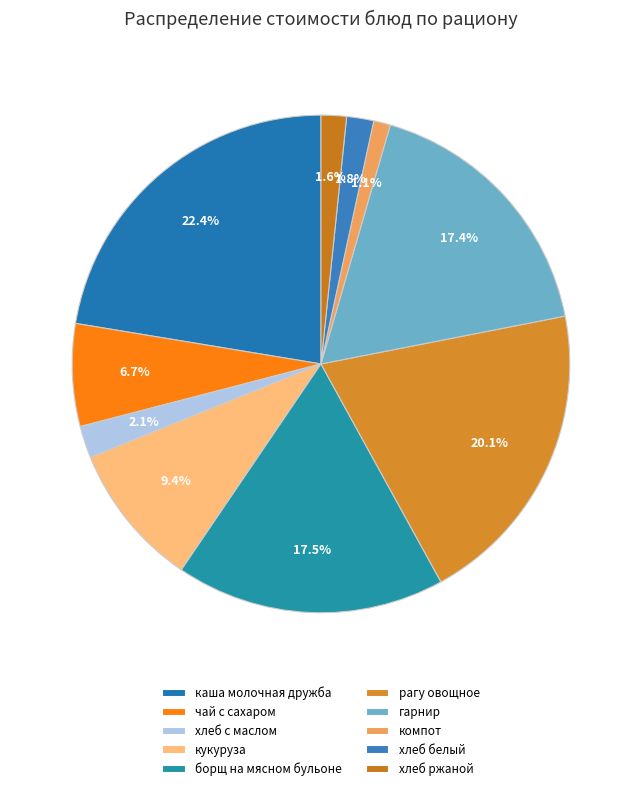

Rank the categories by value from lowest to highest.

компот, хлеб ржаной, хлеб белый, хлеб с маслом, чай с сахаром, кукуруза, гарнир, борщ на мясном бульоне, рагу овощное, каша молочная дружба